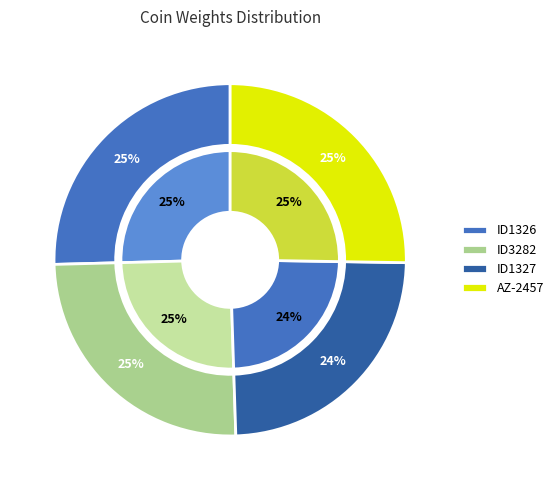

Is it true that ID1327 is 10% of the pie?

False